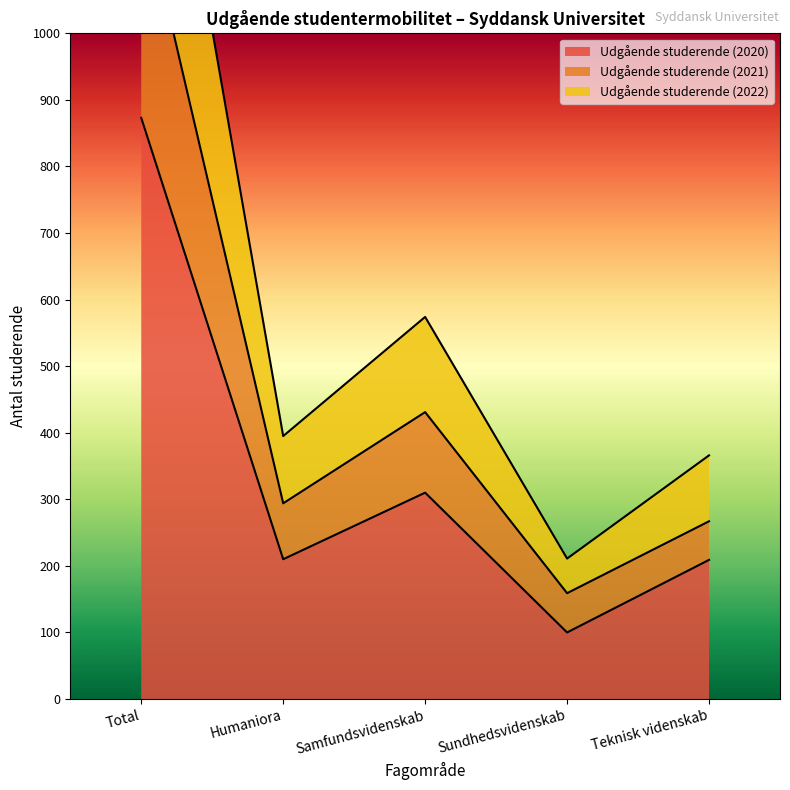

True or false: Udgående studerende (2021) and Udgående studerende (2020) cross at least once.

False